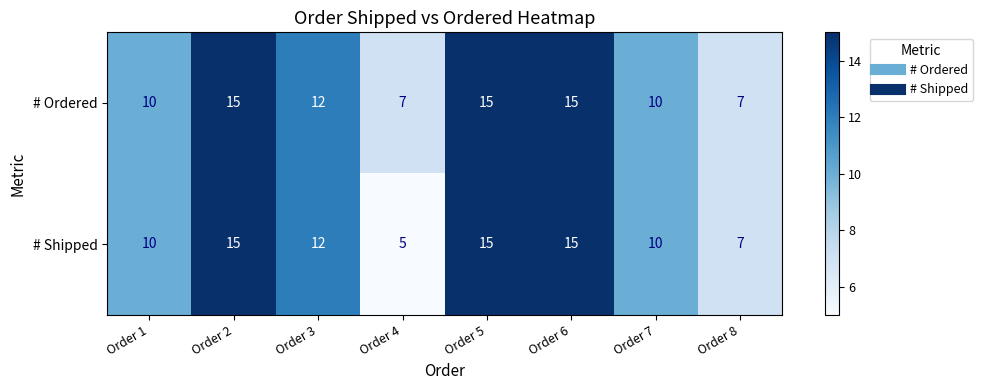

The # Shipped series shows 15 at Order 6. True or false?

True